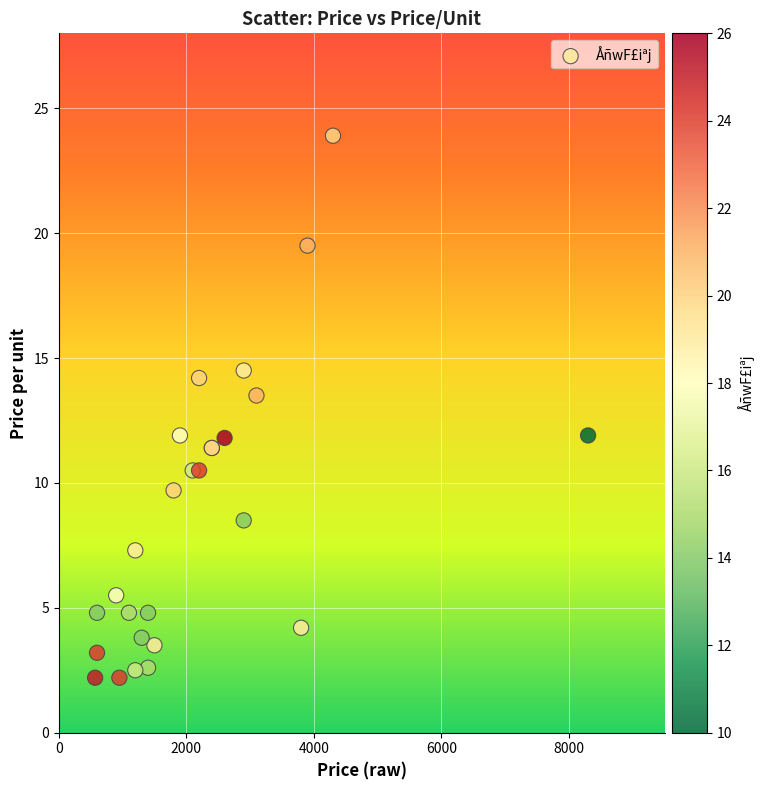

What Y value in the scatter plot is closest to 13?

13.5